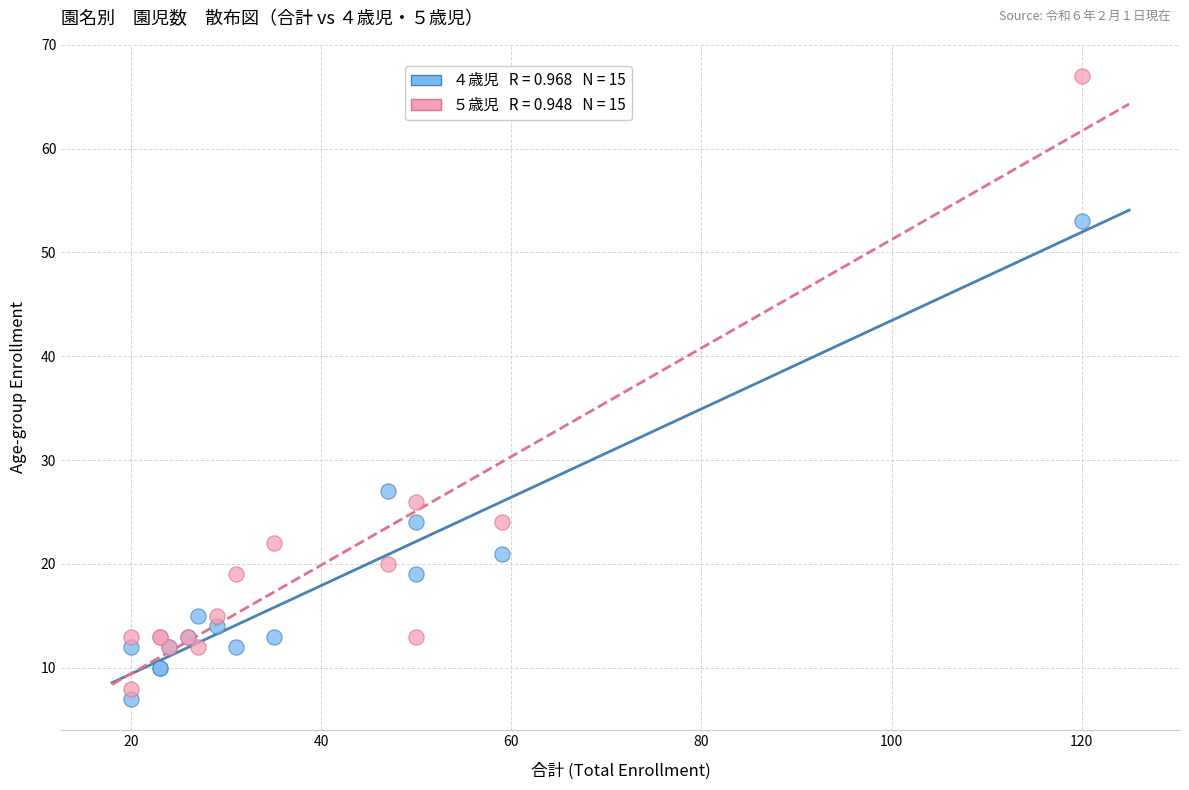

Across all series, what Y value is closest to 37?

27